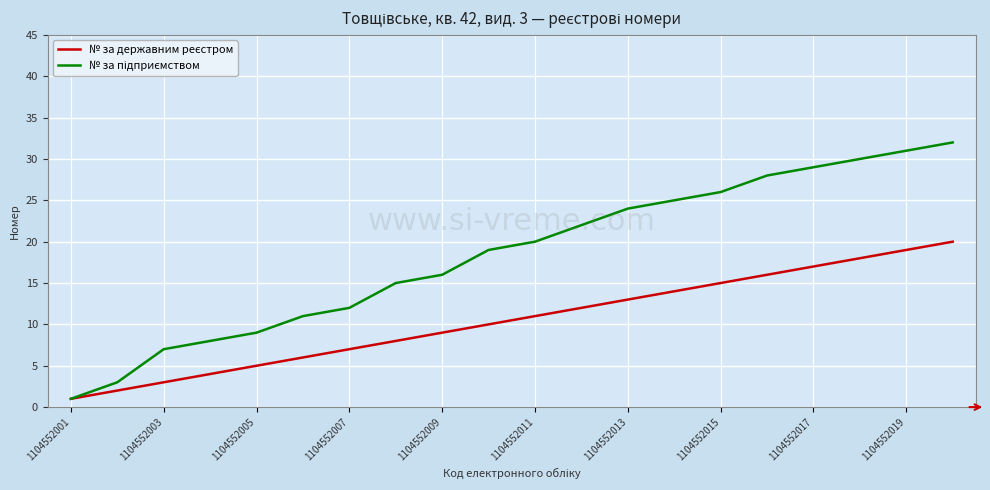

True or false: № за державним реєстром and № за підприємством cross at least once.

False